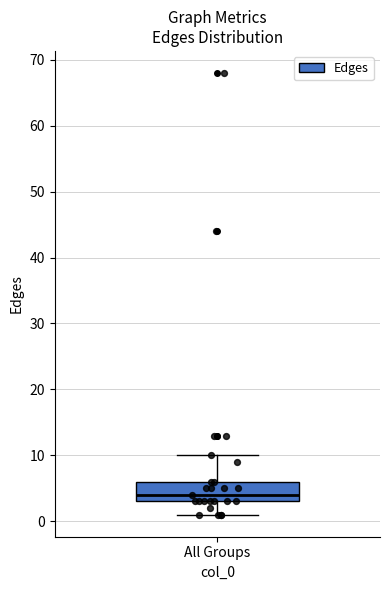

Where is the upper edge of the box for All Groups on the y-axis? The values are not printed on the chart, so give them approximately, as read against the axis.

6